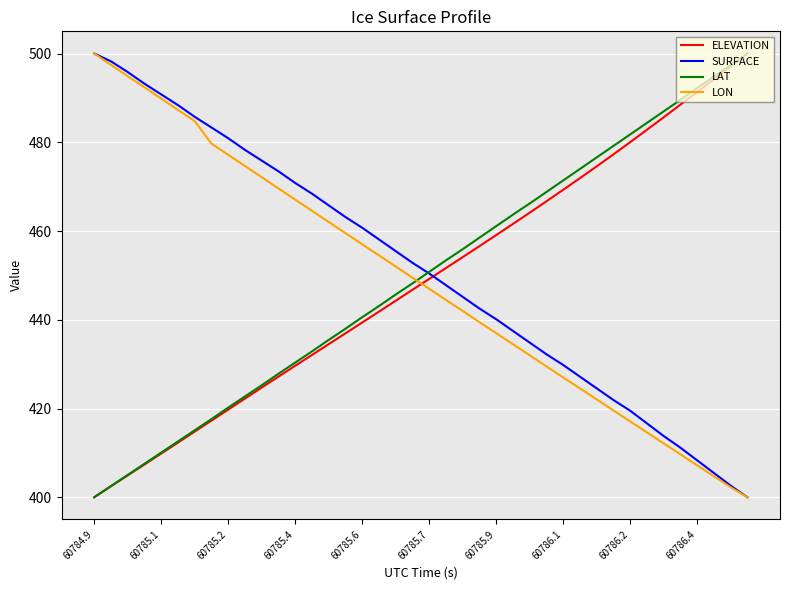

What is the sum of all SURFACE values?

18051.3